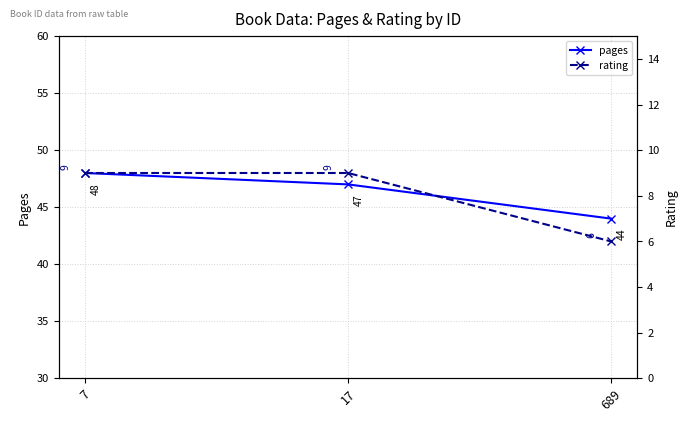

What is the difference between the highest and lowest values at 7?

39